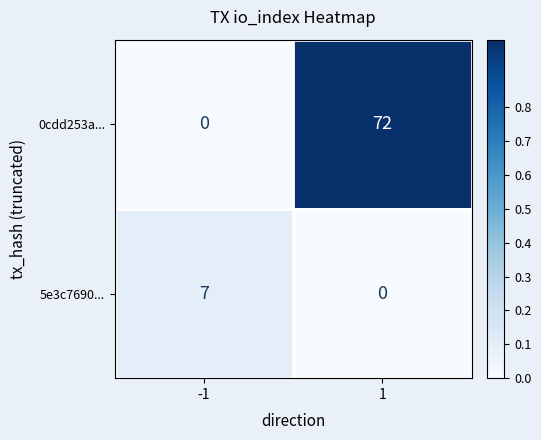

The 0cdd253a... series shows 23 at -1. True or false?

False